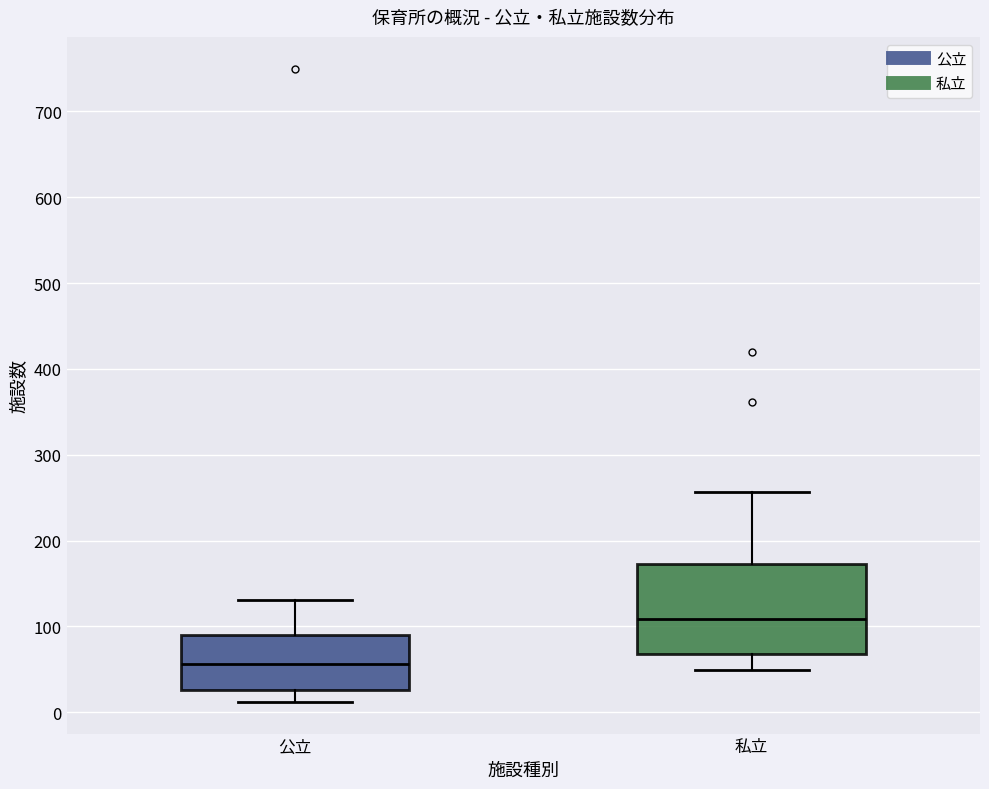

Which box's median line is the lowest?

公立